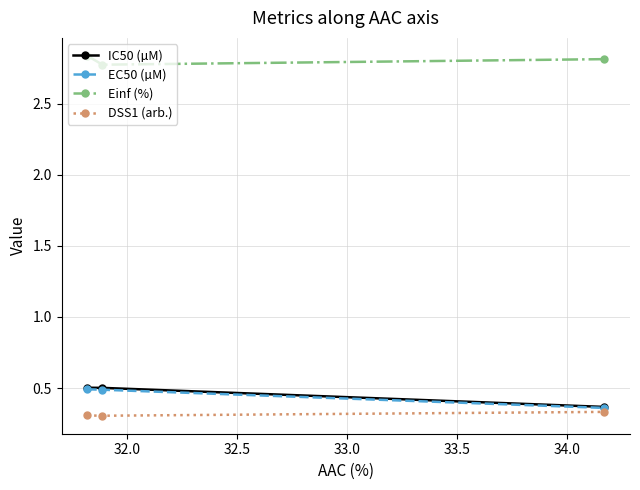

Which series has the largest total across all categories?

Einf (%)